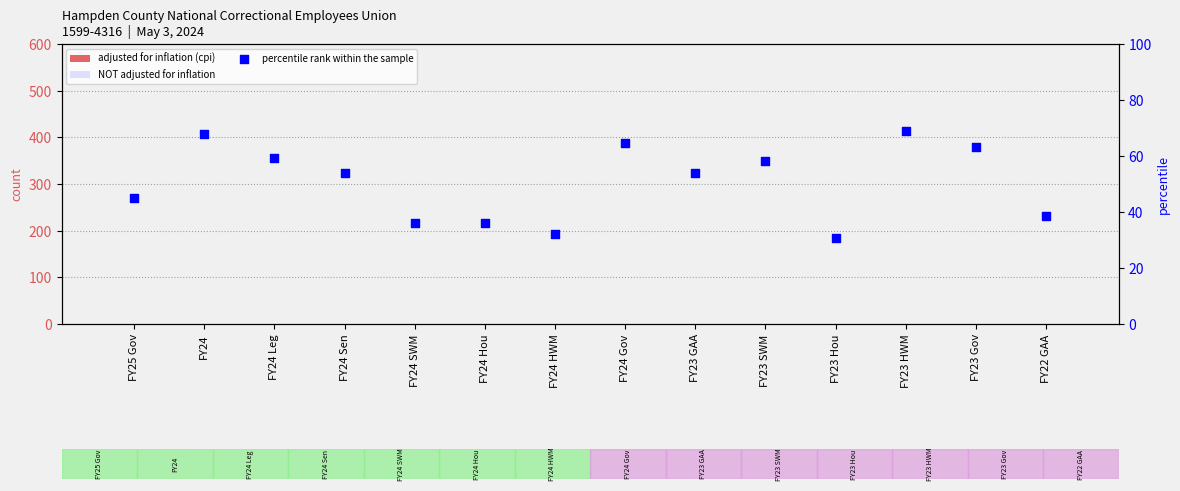

Which series has the largest Y range (max minus min)?

percentile rank within the sample